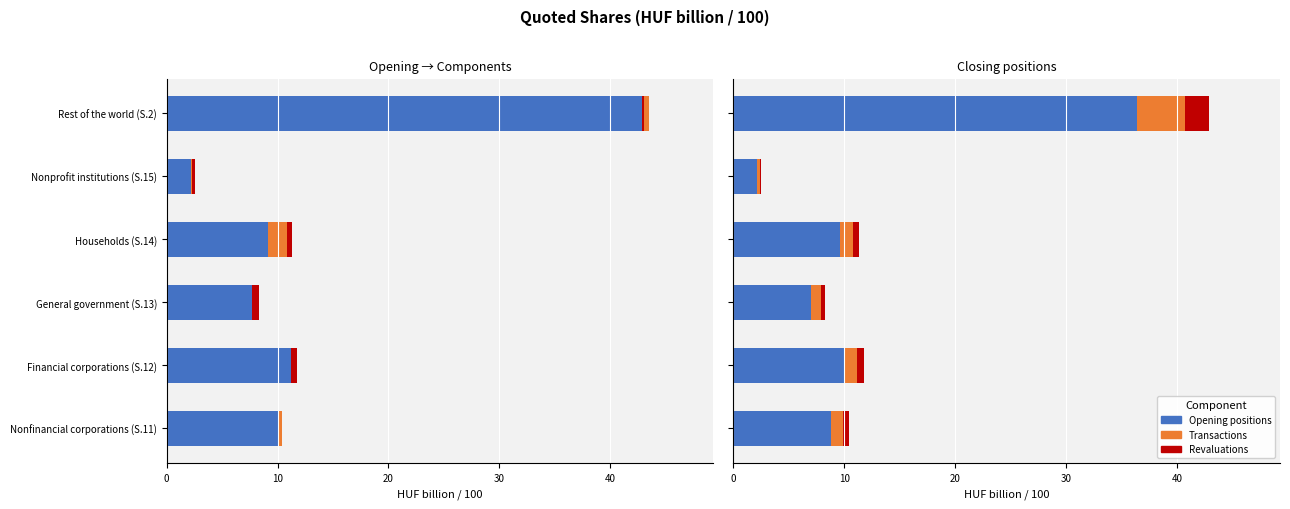

Which series has the largest total across all categories?

Opening positions